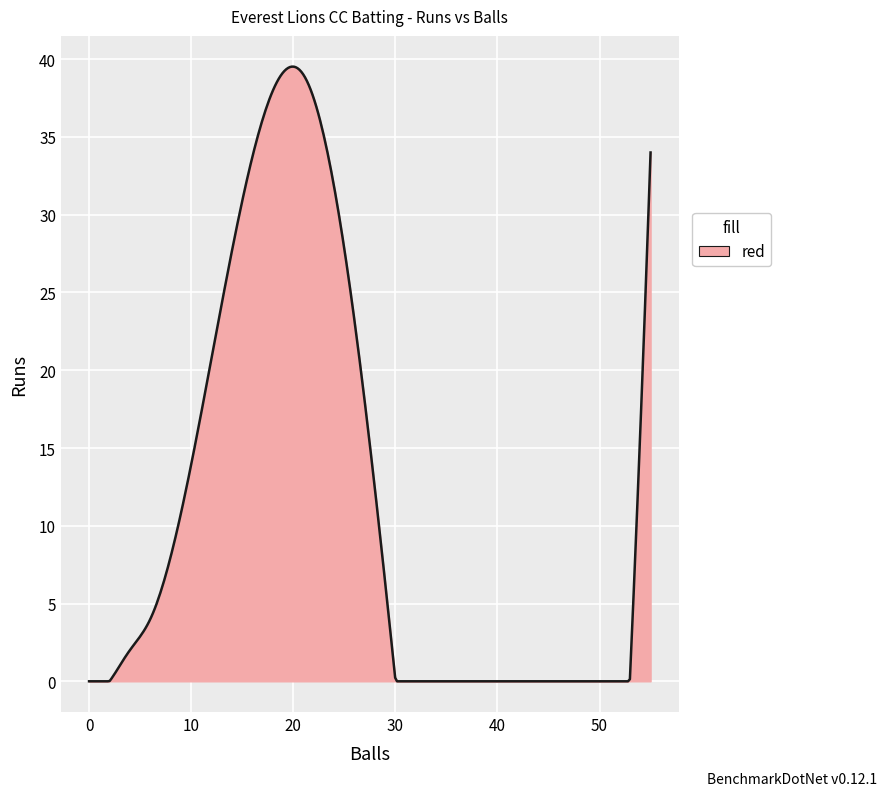

What is the maximum value shown in the chart?

39.5